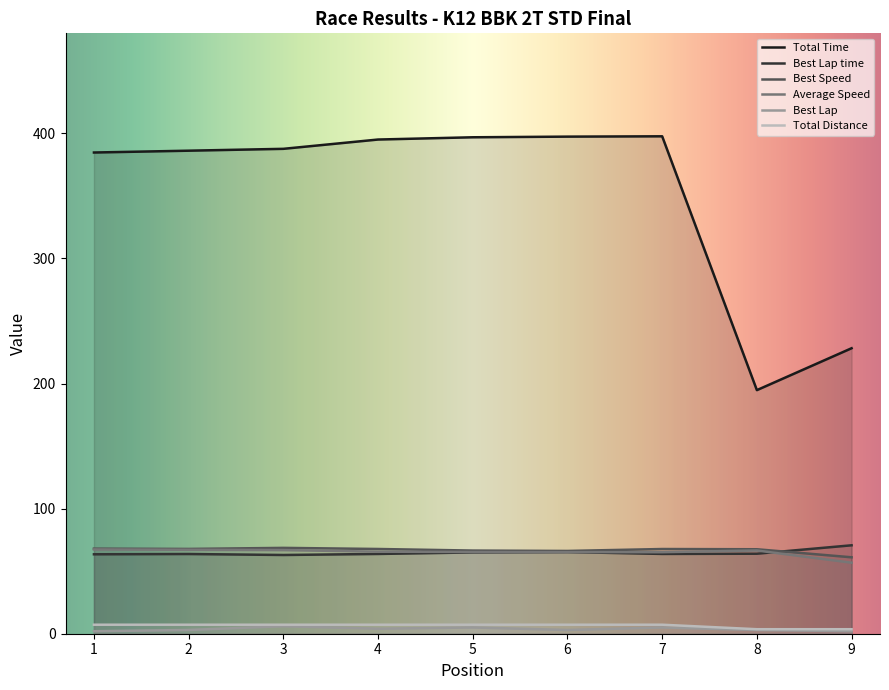

What is the difference between the maximum and second lowest values in the Best Lap time series?

7.2